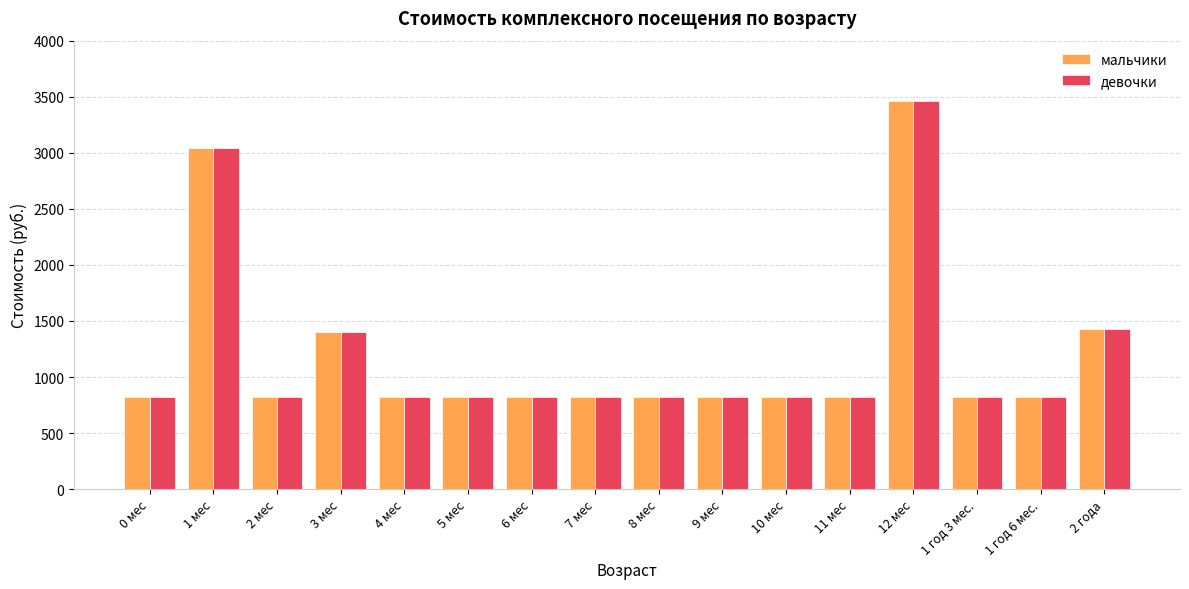

What is the greatest value displayed?

3462.3